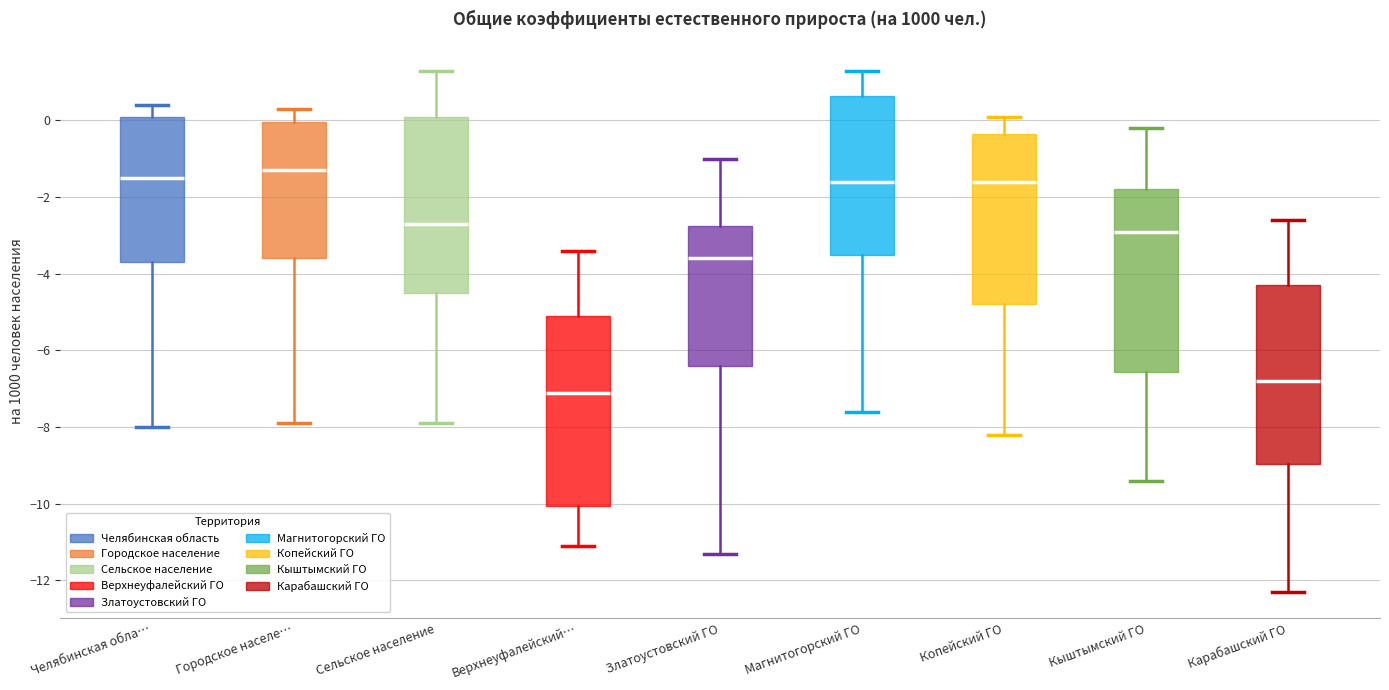

Reading left to right, read every box against the y-axis: the position of its median line, the range the box covers, and the ends of its whiskers. The values are not printed on the chart, so give them approximately, as read against the axis.

Челябинская обла…: median -1.4, box -3.6 to 0.2, whiskers -8.0 to 0.4
Городское населе…: median -1.2, box -3.6 to 0.0, whiskers -7.8 to 0.4
Сельское население: median -2.6, box -4.4 to 0.2, whiskers -7.8 to 1.4
Верхнеуфалейский…: median -7.0, box -10.0 to -5.0, whiskers -11.0 to -3.4
Златоустовский ГО: median -3.6, box -6.4 to -2.8, whiskers -11.2 to -1.0
Магнитогорский ГО: median -1.6, box -3.4 to 0.6, whiskers -7.6 to 1.4
Копейский ГО: median -1.6, box -4.8 to -0.4, whiskers -8.2 to 0.2
Кыштымский ГО: median -2.8, box -6.6 to -1.8, whiskers -9.4 to -0.2
Карабашский ГО: median -6.8, box -9.0 to -4.2, whiskers -12.2 to -2.6